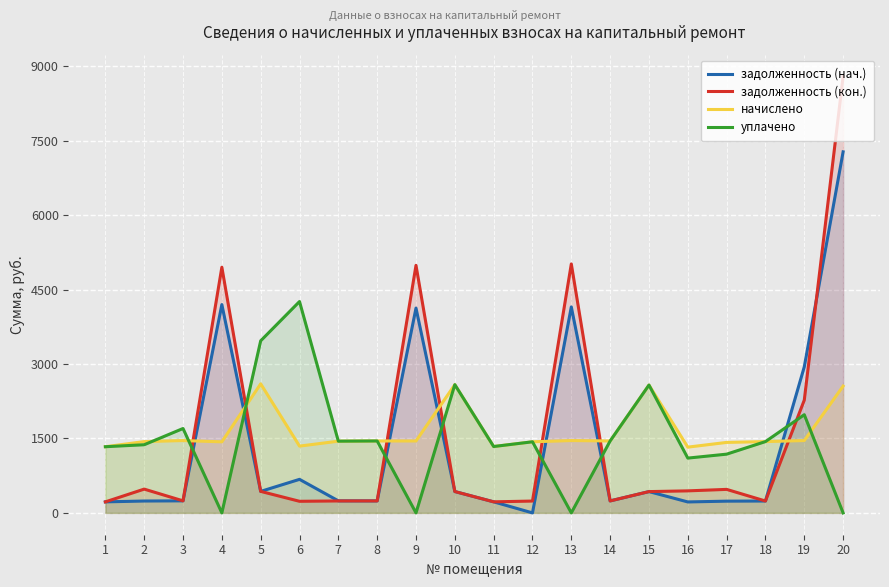

How many lines are shown in the chart?

4